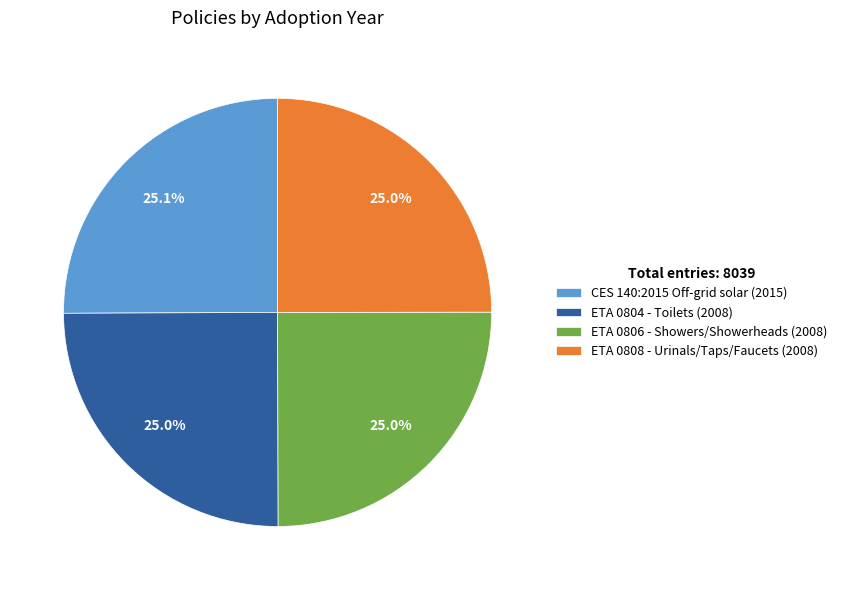

Approximately how many times larger is the value at ETA 0806 - Showers/Showerheads (2008) compared to ETA 0804 - Toilets (2008)?

1.0